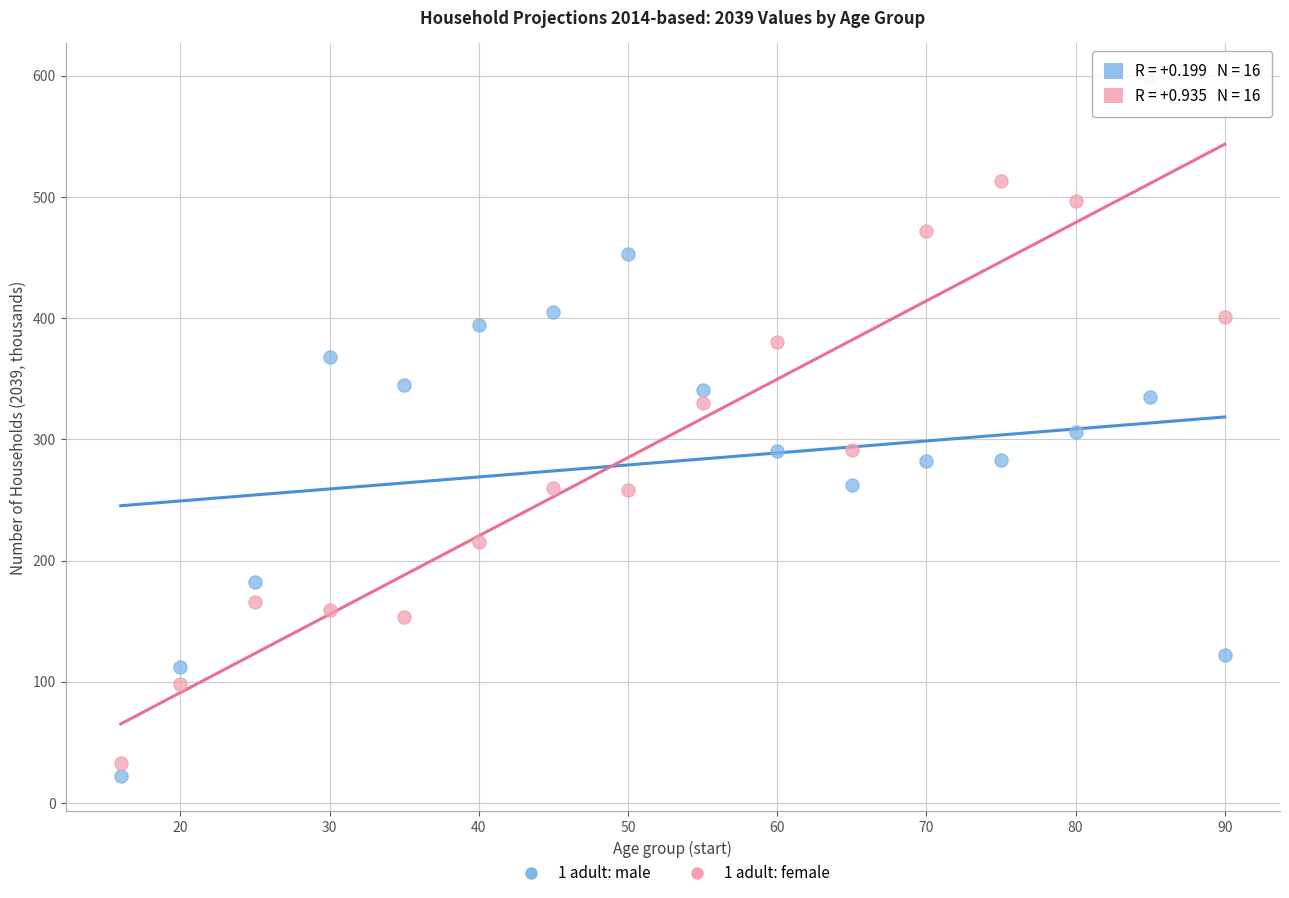

Across all data points, what is the range of X values (max minus min)?

74